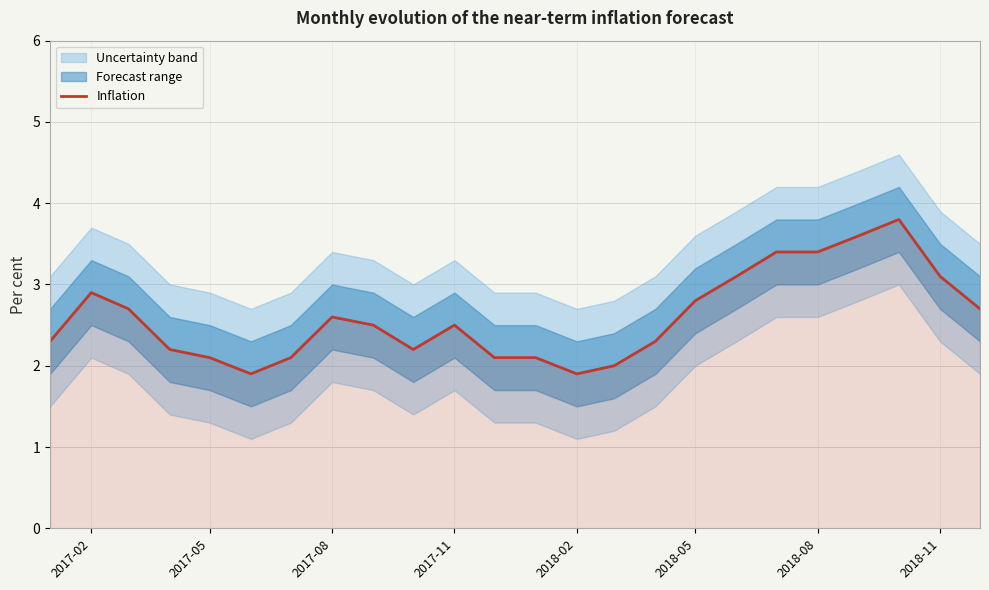

Is it true that Inflation equals 3.6 at 2017-05?

False